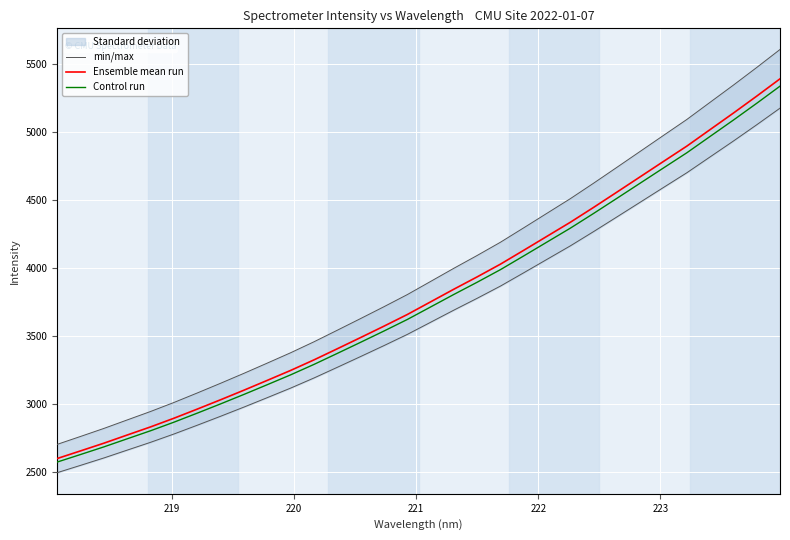

How many values in the Ensemble mean run series are below 3748?

16